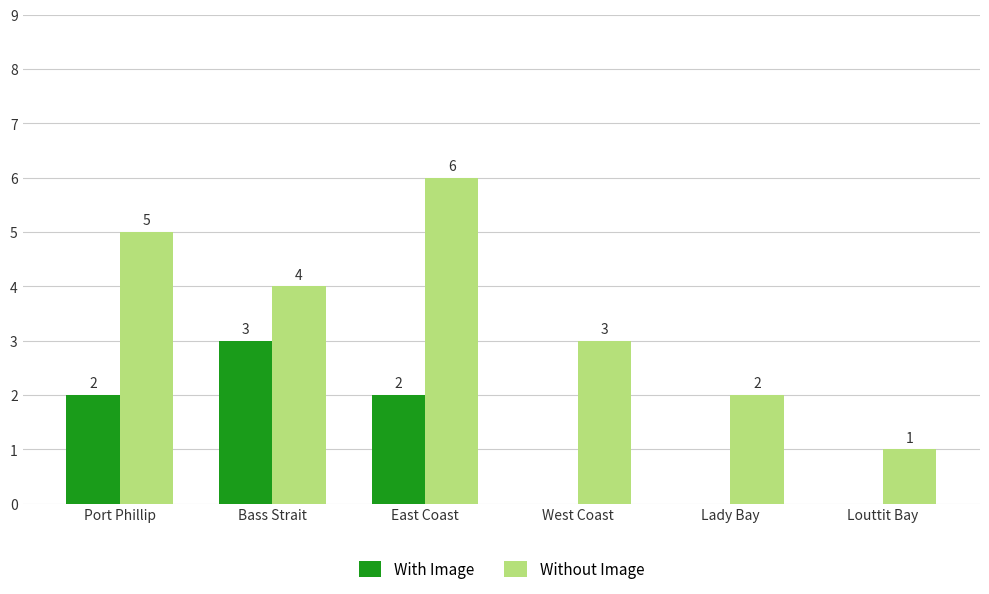

How many groups of bars are there?

6